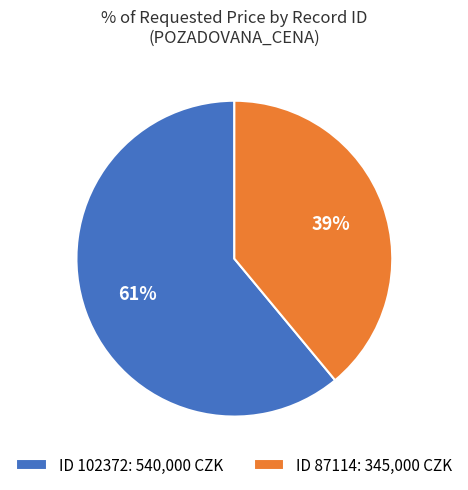

Approximately how many times larger is the value at ID 87114: 345,000 CZK compared to ID 102372: 540,000 CZK?

0.6